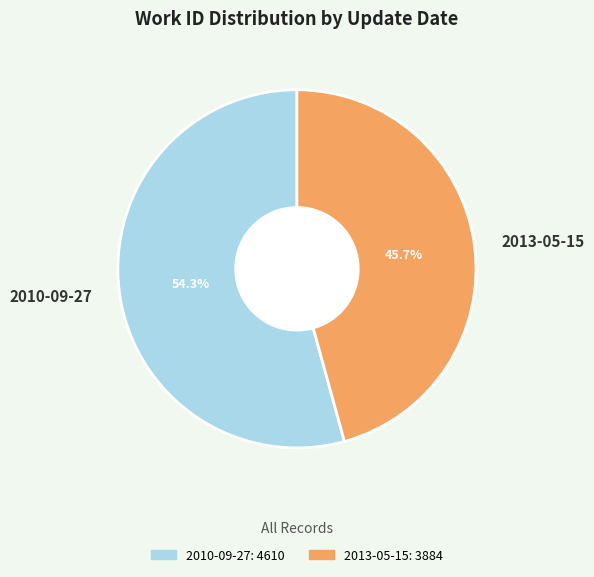

What percentage is the 2010-09-27 slice, to the nearest percent?

54%